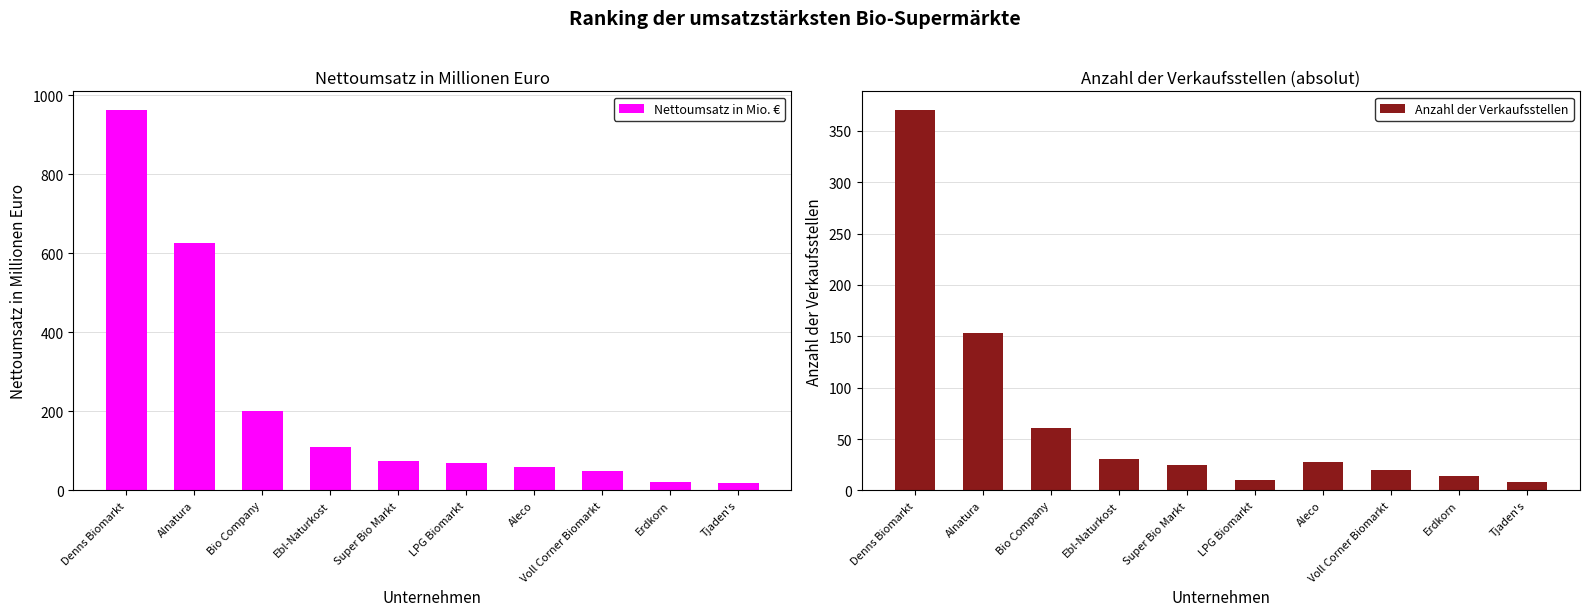

Is it true that Nettoumsatz in Mio. € equals 22 at Voll Corner Biomarkt?

False